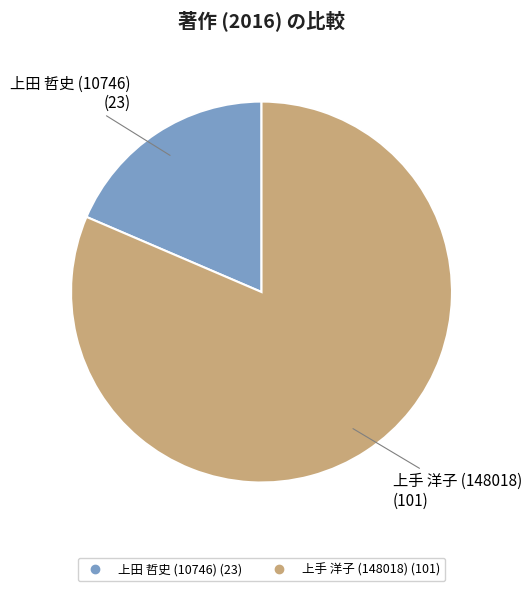

Rank the categories by value from highest to lowest.

上手 洋子 (148018), 上田 哲史 (10746)